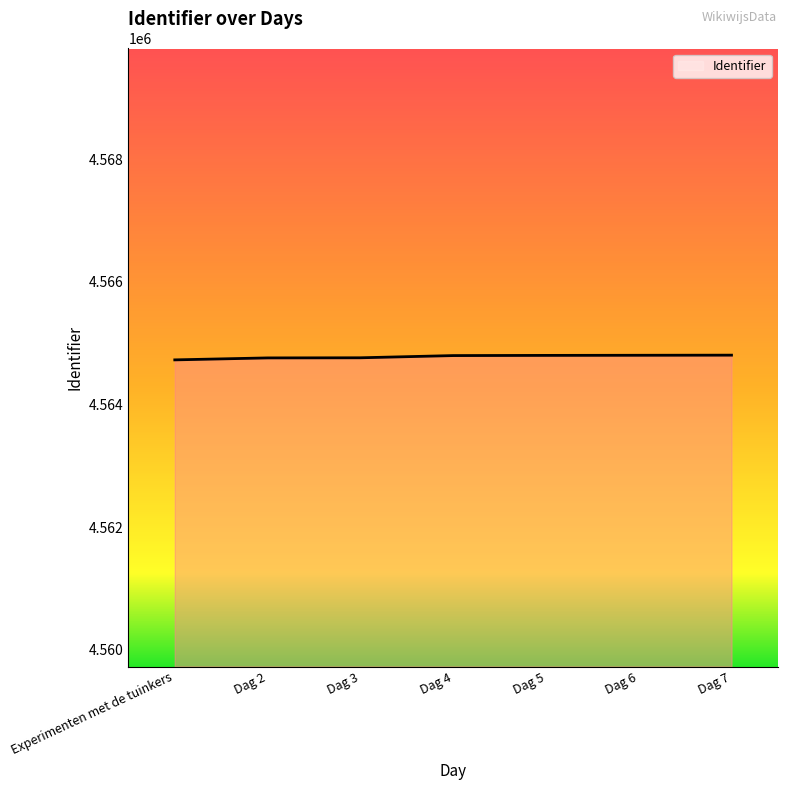

How many lines are shown in the chart?

1